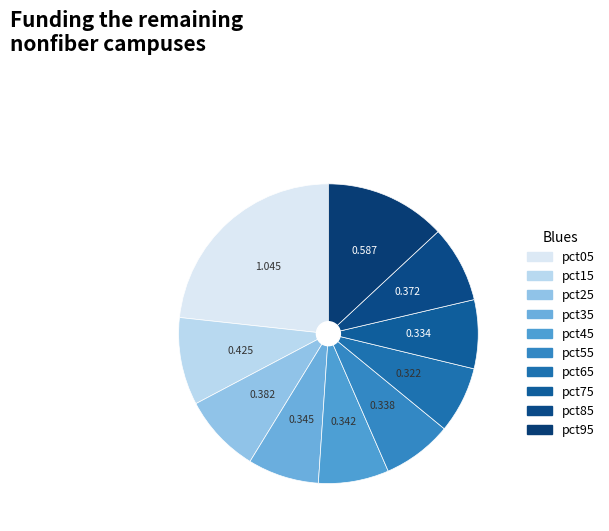

Is it true that pct15 is 20% of the pie?

False